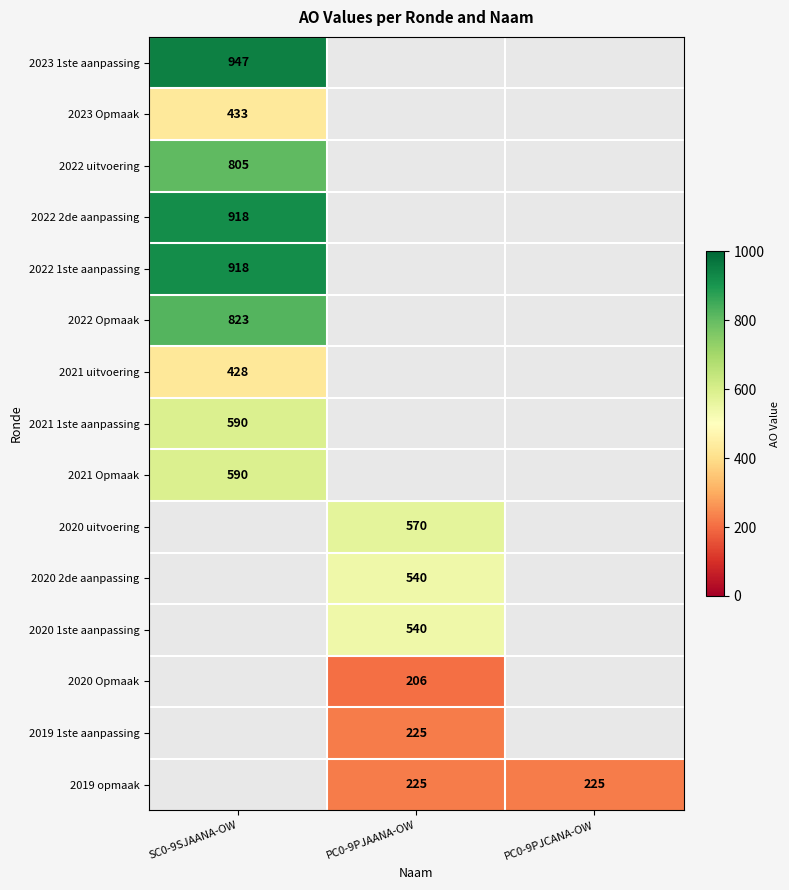

The 2020 Opmaak series shows 206 at PC0-9PJAANA-OW. True or false?

True